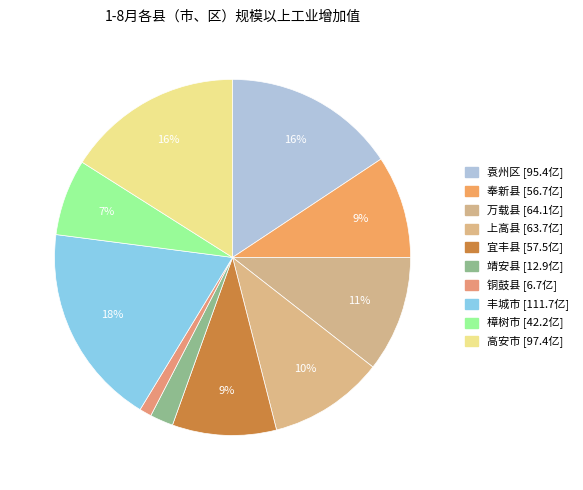

Combined, do 樟树市 and 丰城市 account for over 50%?

No